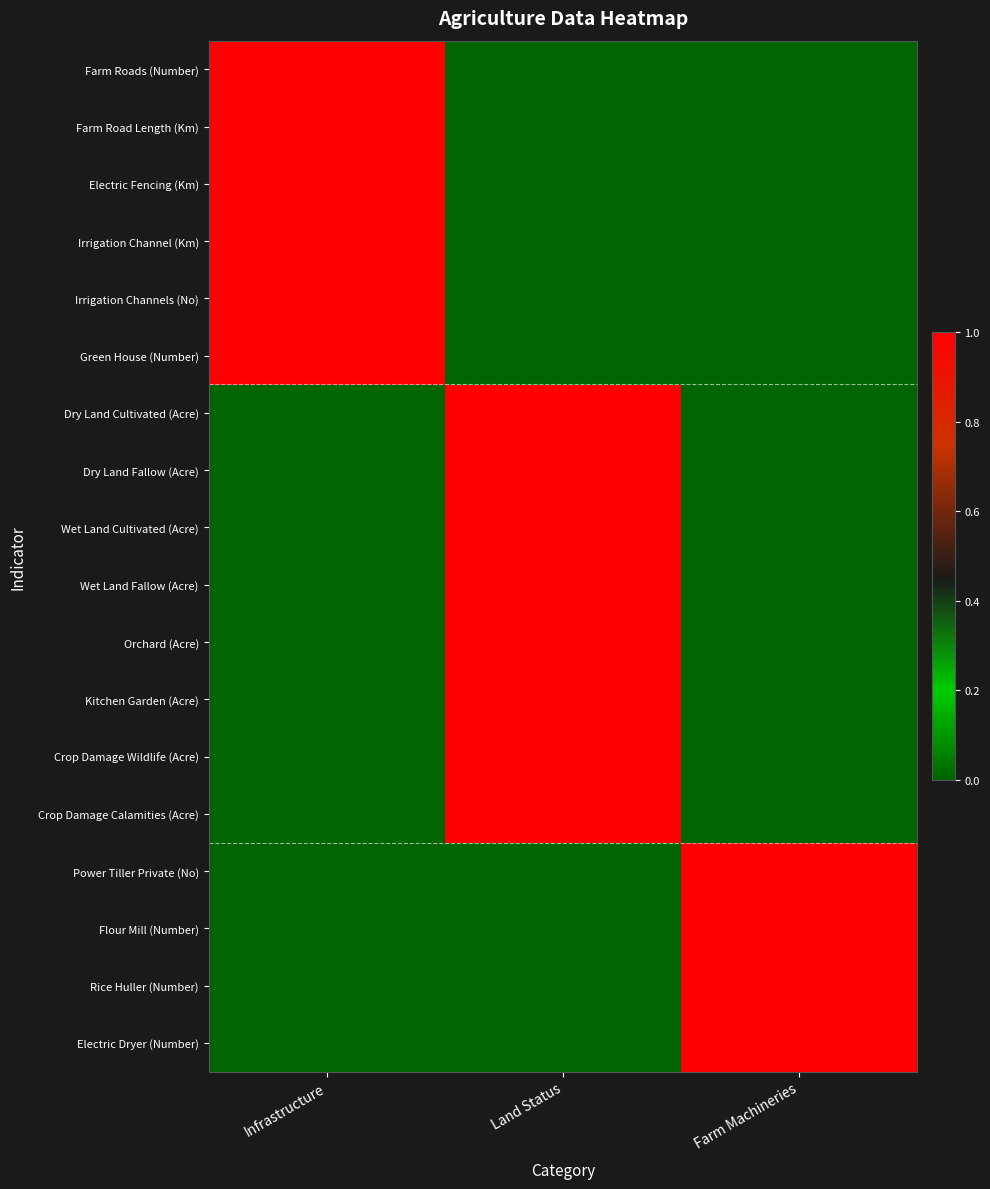

At how many categories does at least one series exceed 0?

3